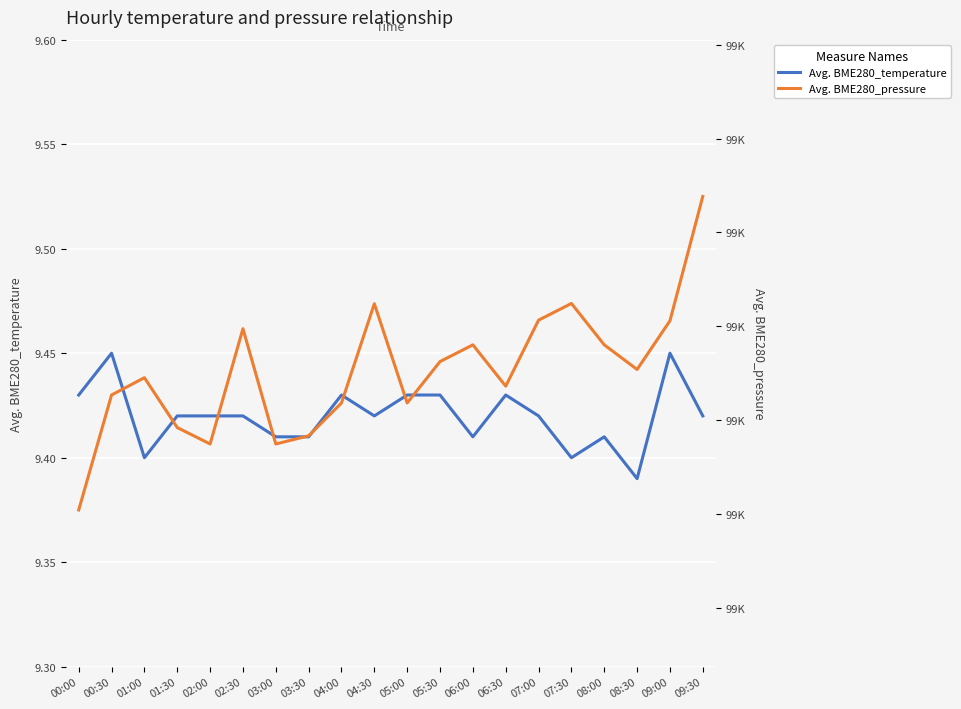

What is the label of the 1st point from the right?

09:30